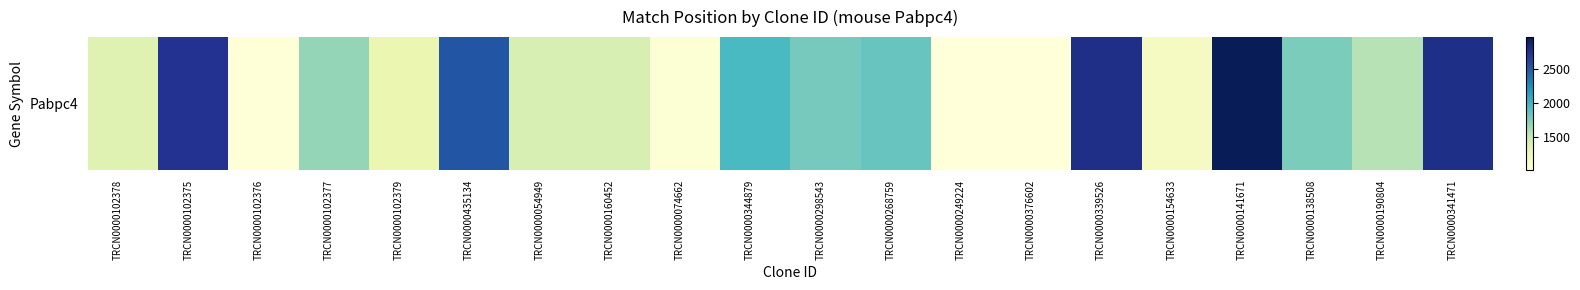

What is the sum of all values?

34928